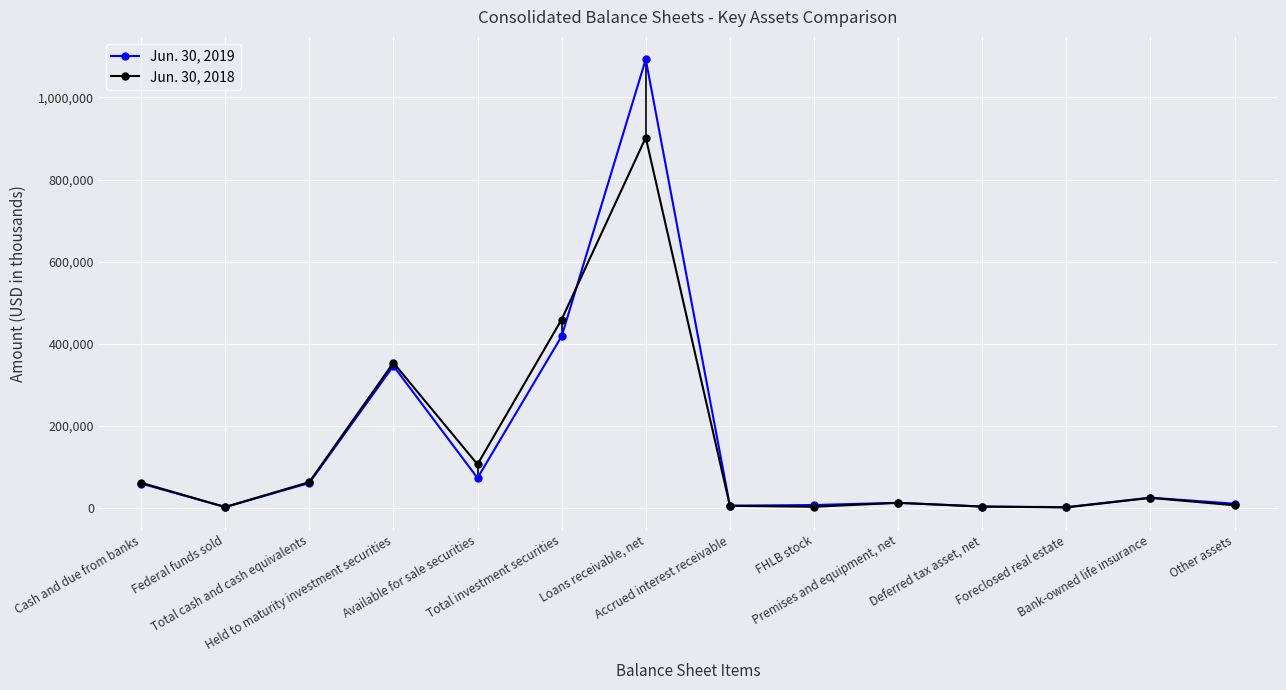

In Jun. 30, 2019, how many points are lower than both neighbors (excluding endpoints)?

4